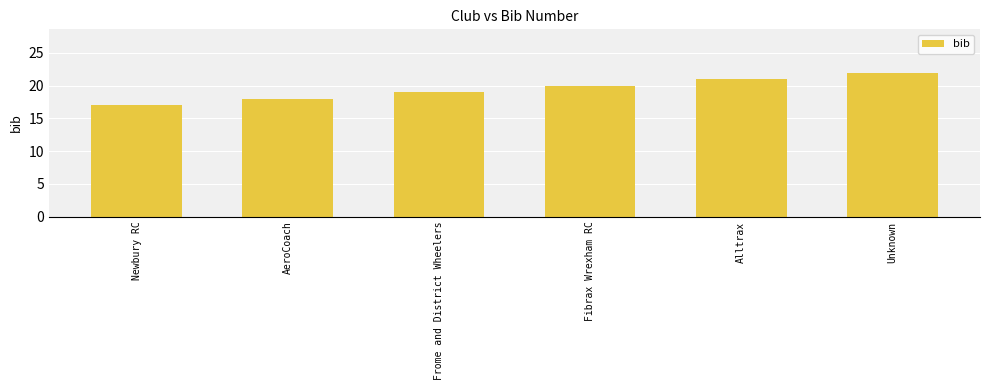

Read the value at Newbury RC.

17